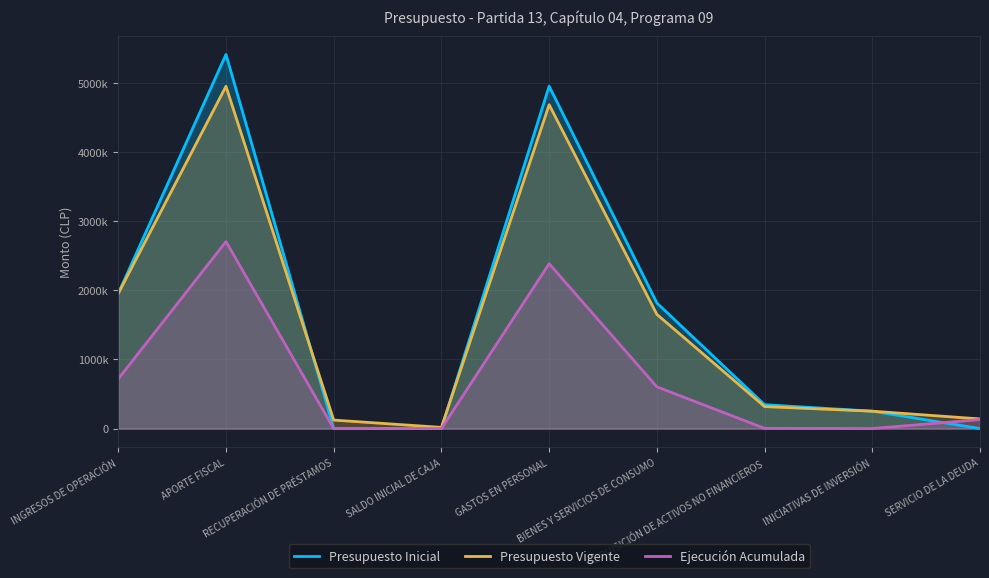

The value of Presupuesto Inicial at ADQUISICIÓN DE ACTIVOS NO FINANCIEROS is 230310. True or false?

False